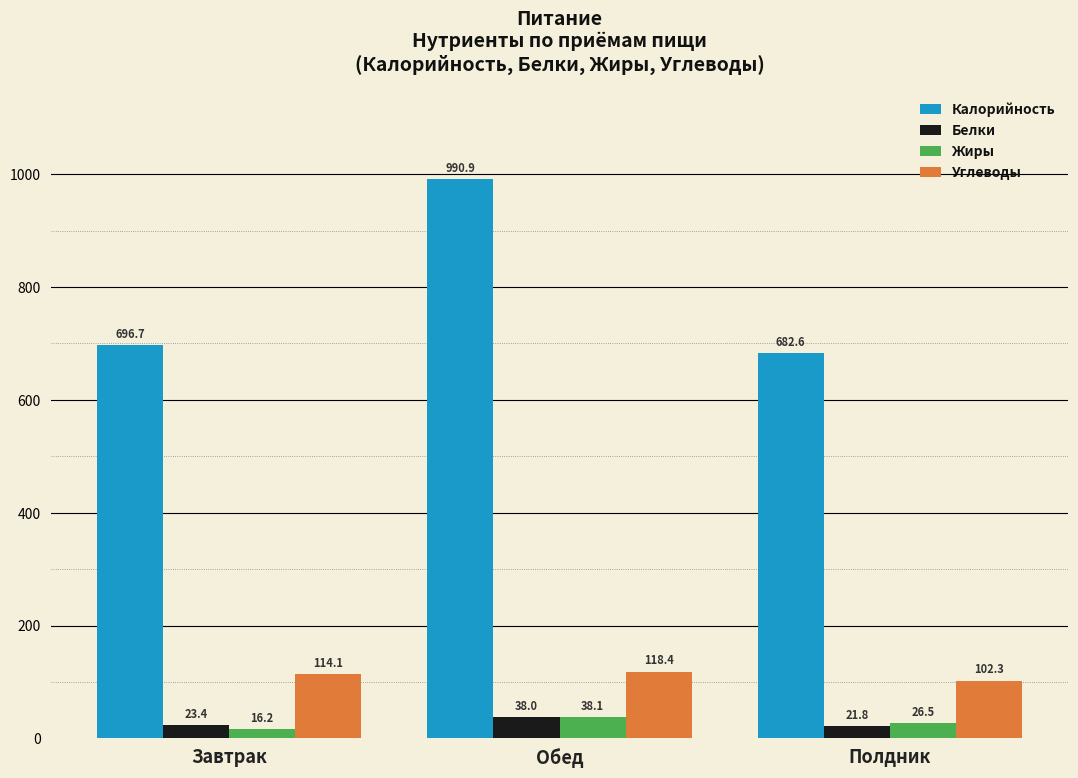

What is the spread (max minus min) of values at Полдник?

660.8